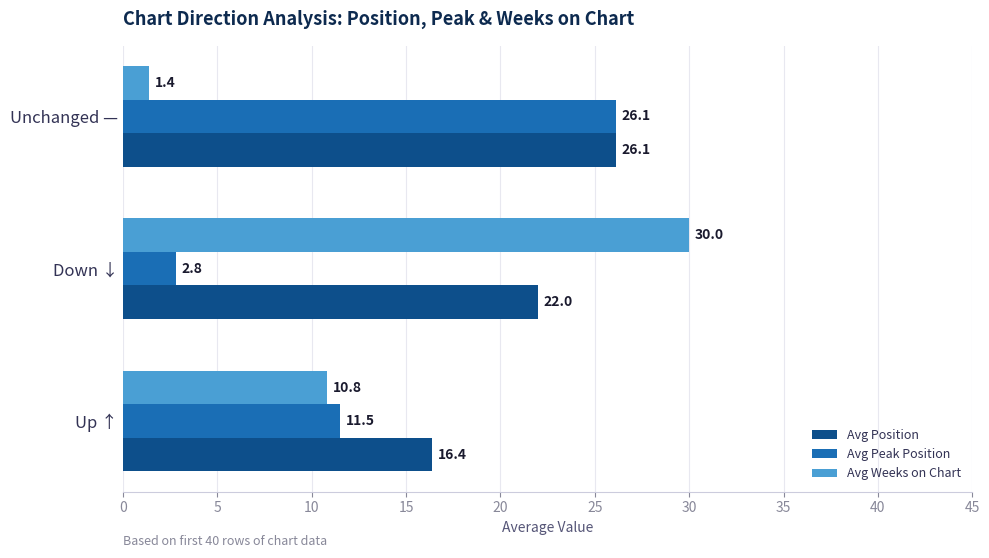

What is the average value of the Avg Position series?

21.5